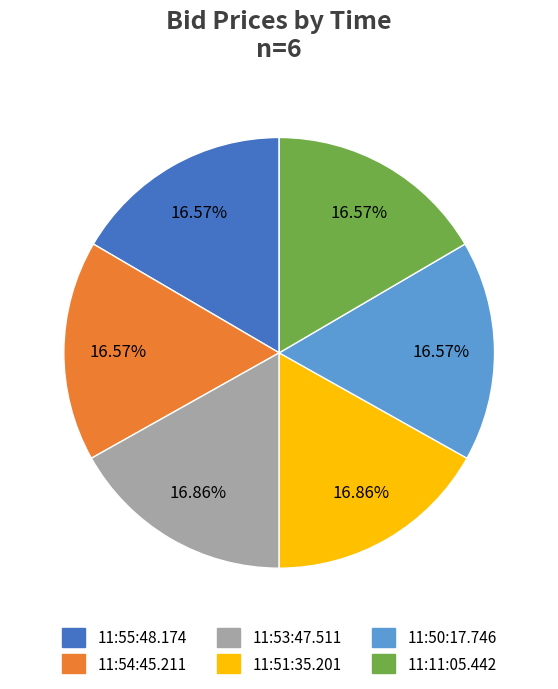

To the nearest percent, what is the combined percentage of 11:50:17.746 and 11:53:47.511?

33%